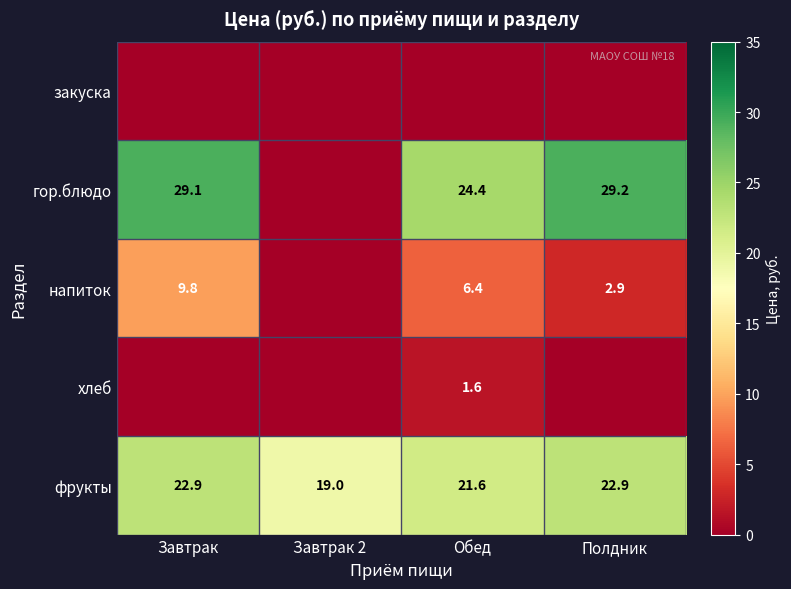

Is it true that фрукты equals 21.6 at Обед?

True